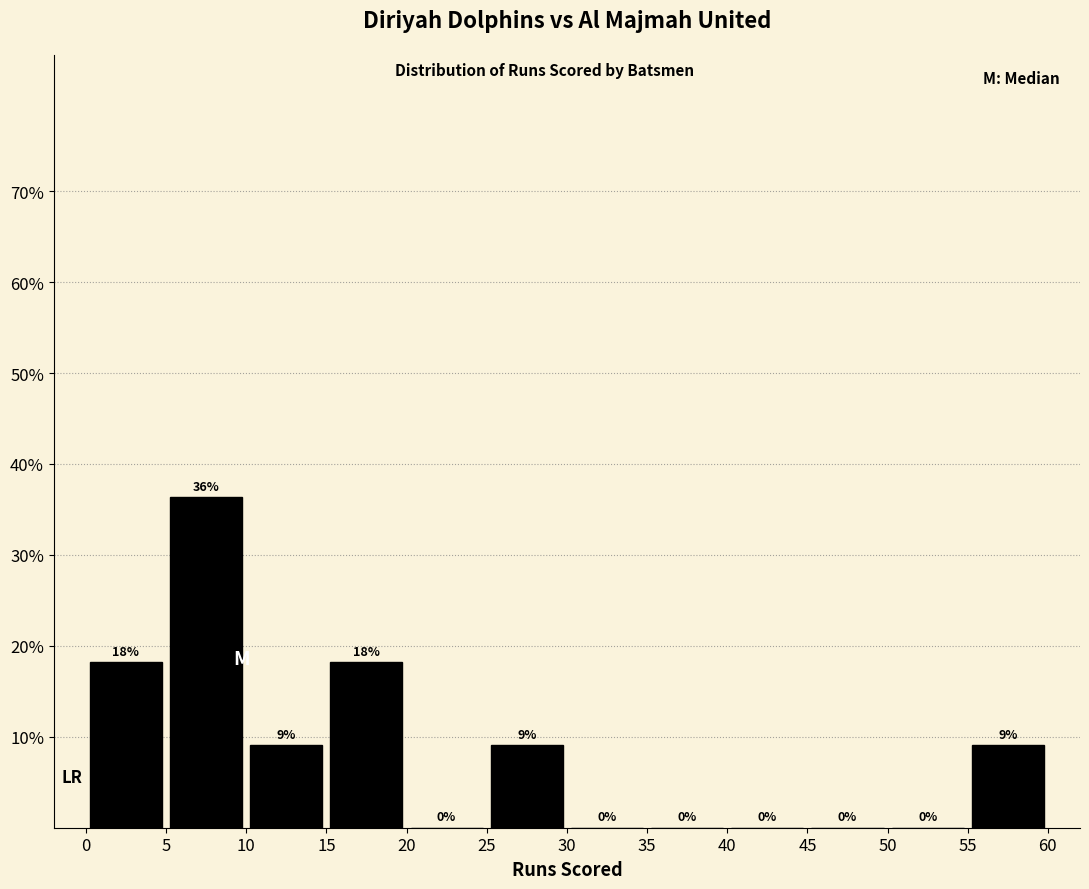

Over which range of the x-axis is the bar tallest?

5 to 10